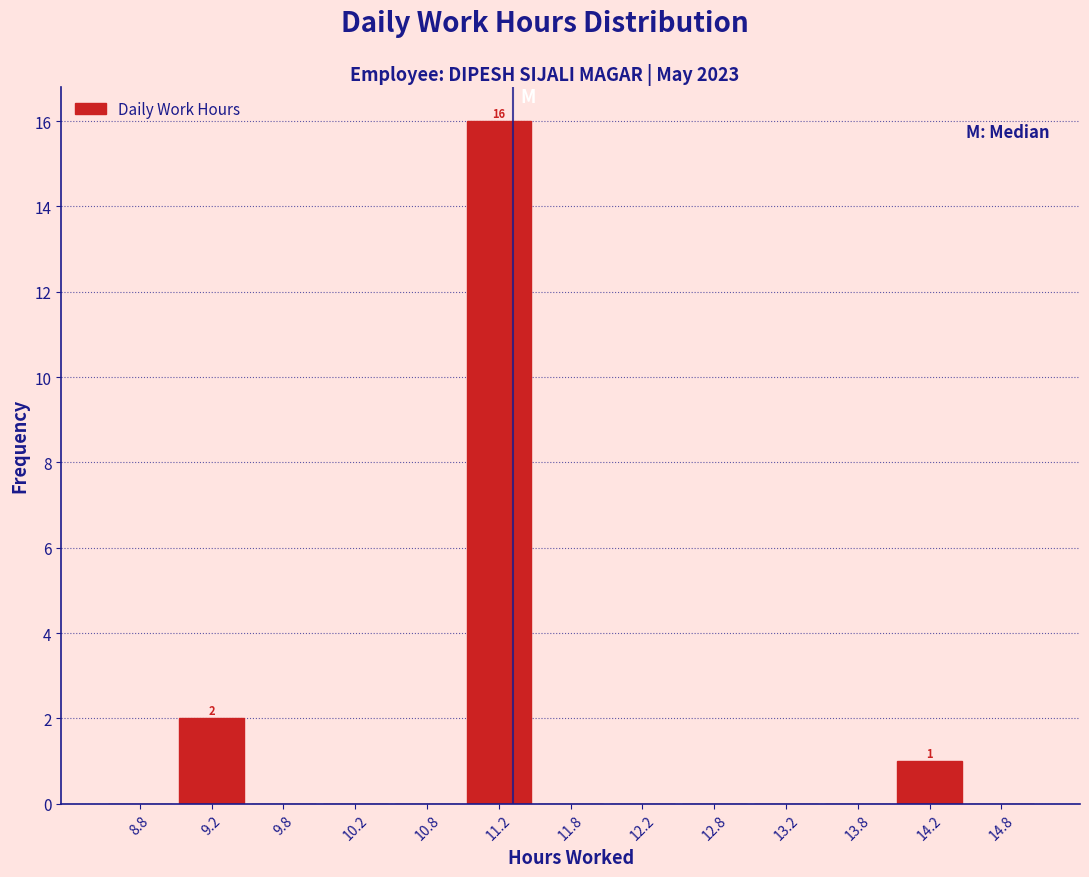

Which range on the x-axis has the tallest bar?

11.0 to 11.5